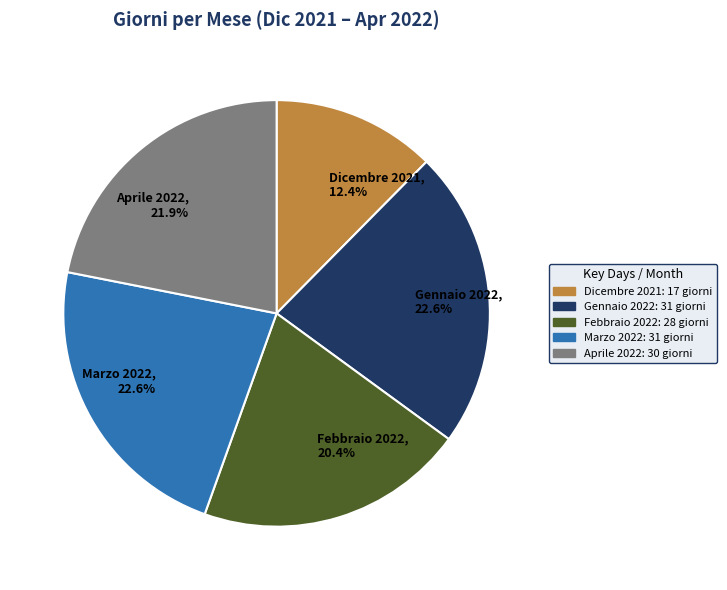

What is the ratio of the value at Marzo 2022 to the value at Gennaio 2022?

1.0